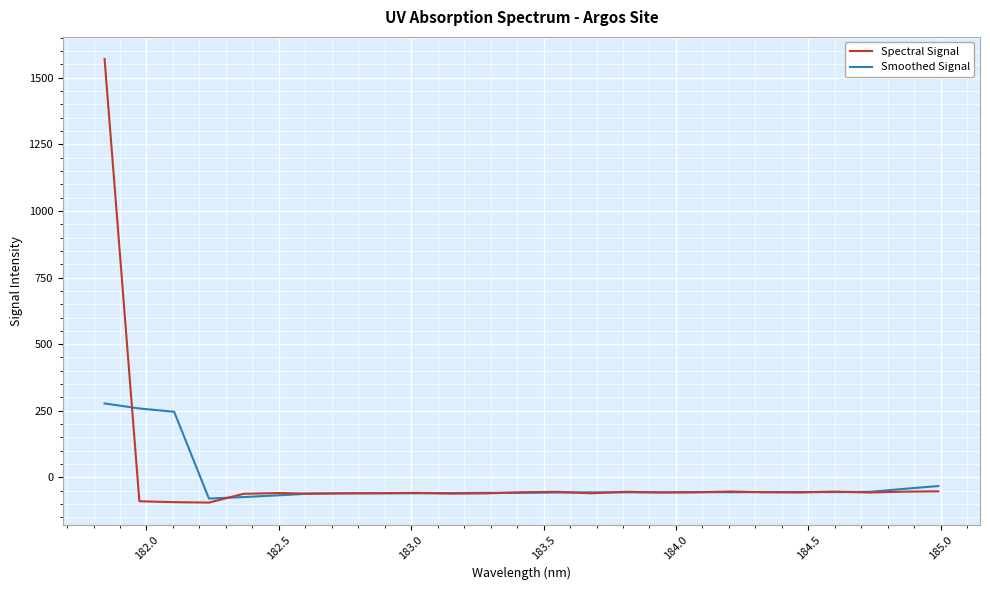

What are all the series names shown in the legend?

Spectral Signal, Smoothed Signal